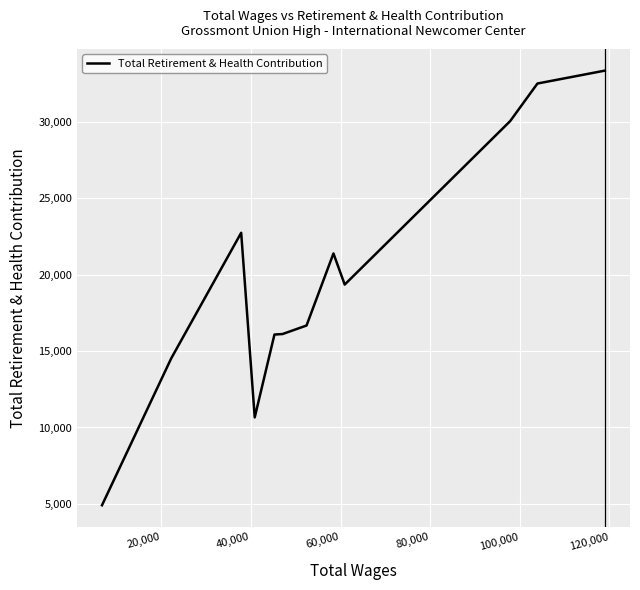

What is the difference between the maximum and minimum values?

28438